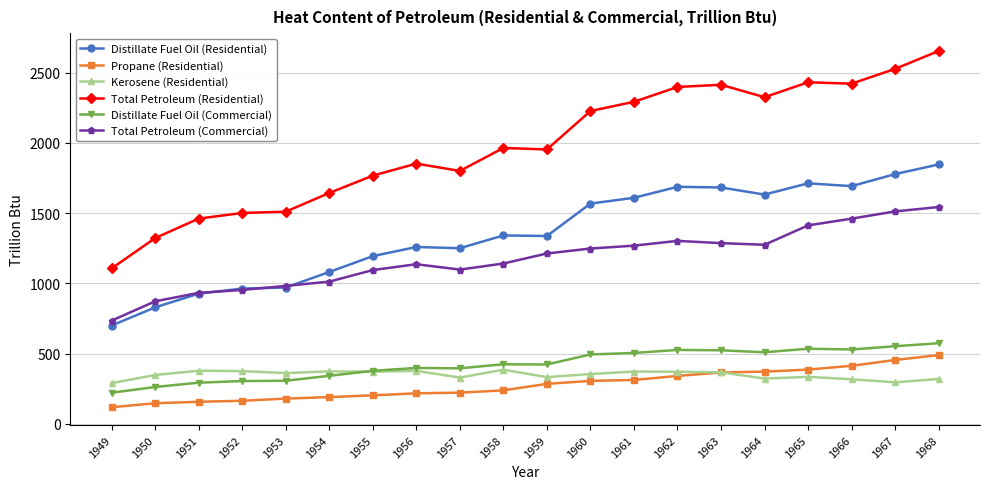

True or false: Propane (Residential) and Total Petroleum (Commercial) intersect in this chart.

False